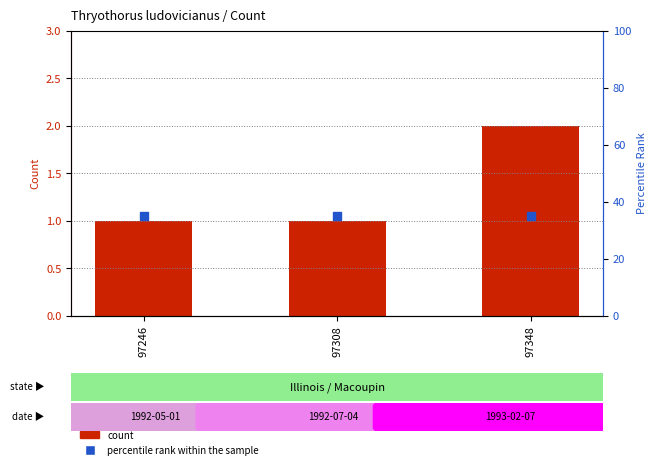

What are all the series names shown in the legend?

count, percentile rank within the sample